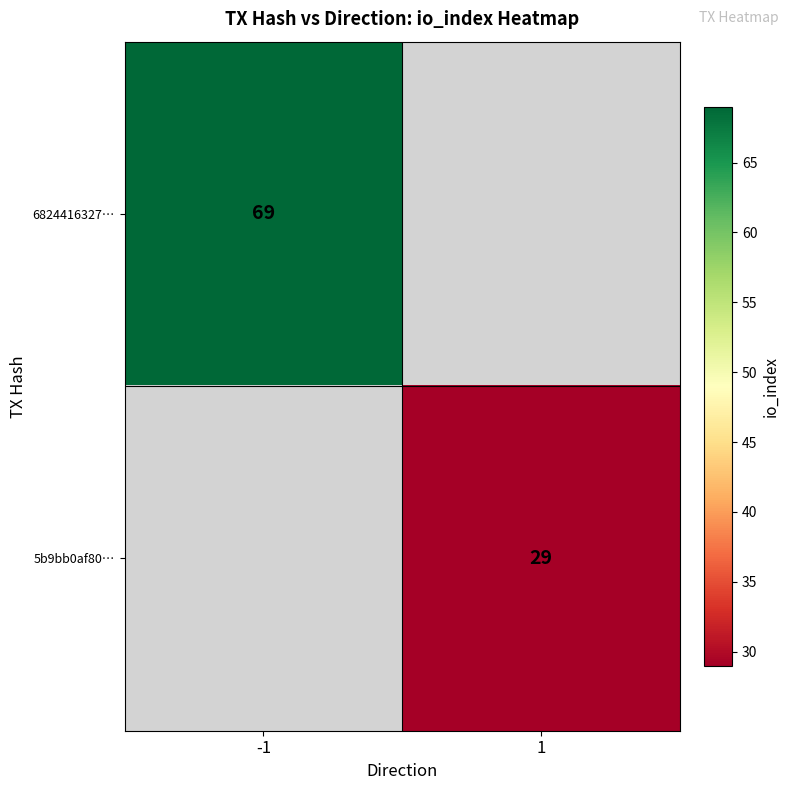

The value of 6824416327… at -1 is 99. True or false?

False